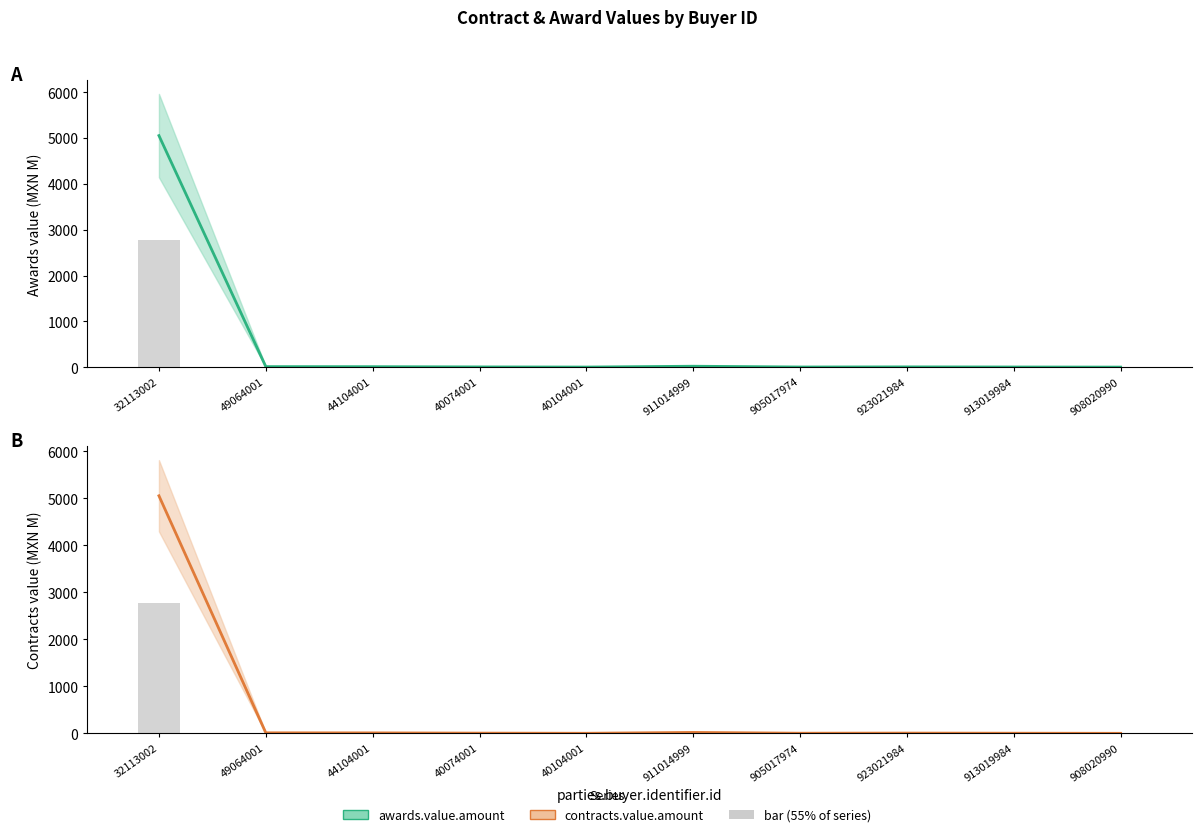

The contracts.value.amount series shows 35.3 at 911014999. True or false?

False